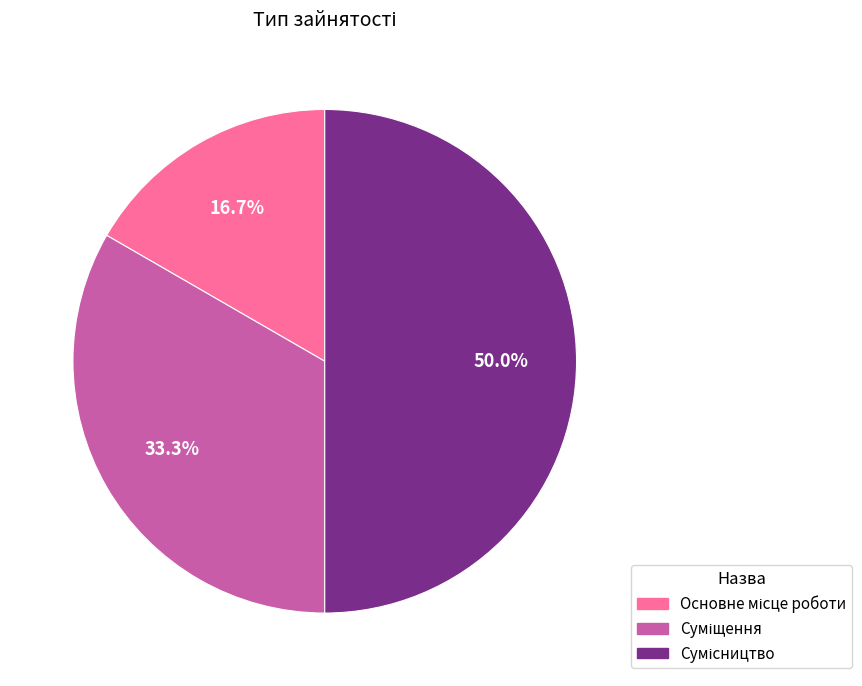

Is there any slice that represents more than half of the pie?

No